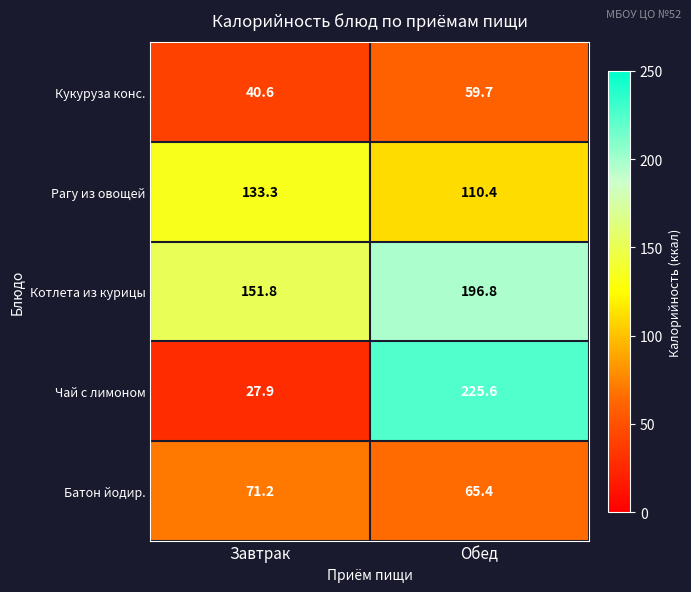

Which series has the widest spread of values?

Чай с лимоном